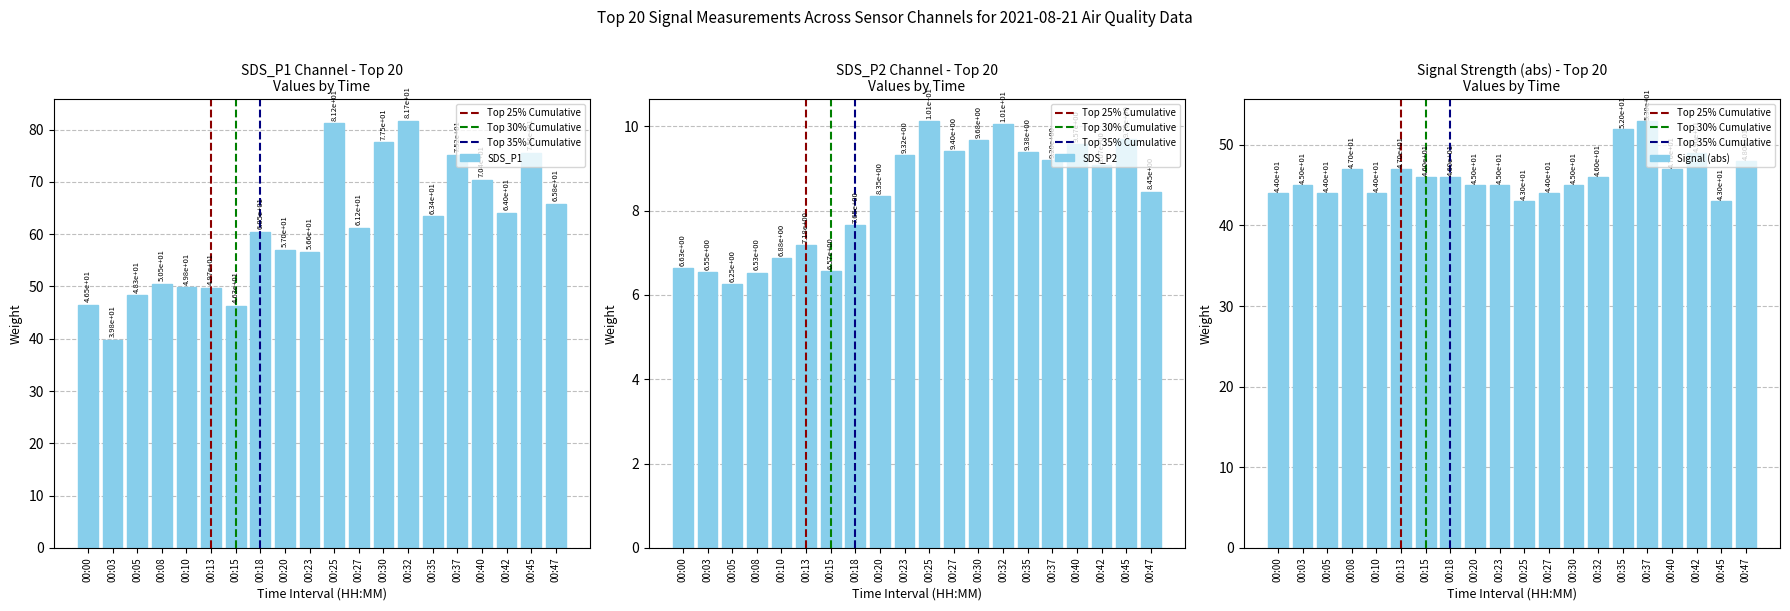

What is the average value of the SDS_P1 series?

61.1